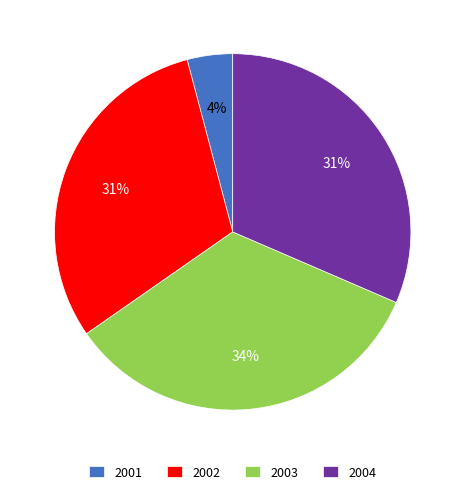

To the nearest percent, what is the difference between the largest and smallest slice percentages?

30%